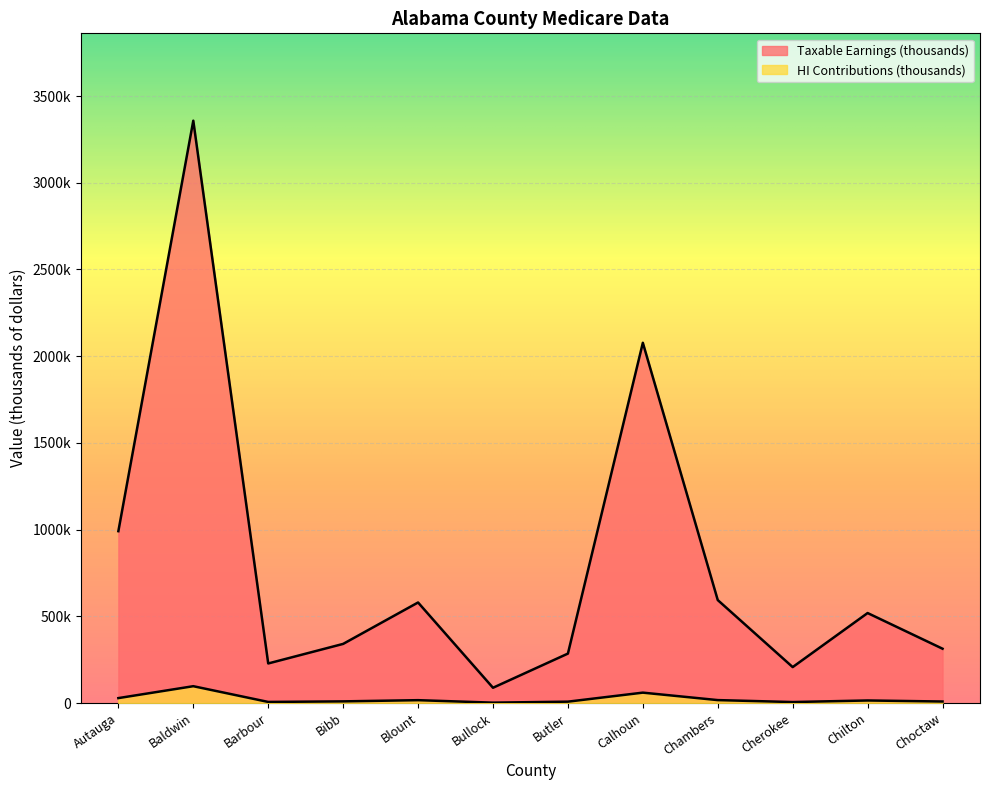

Which category has the lowest value in the Taxable Earnings (thousands) series?

Bullock